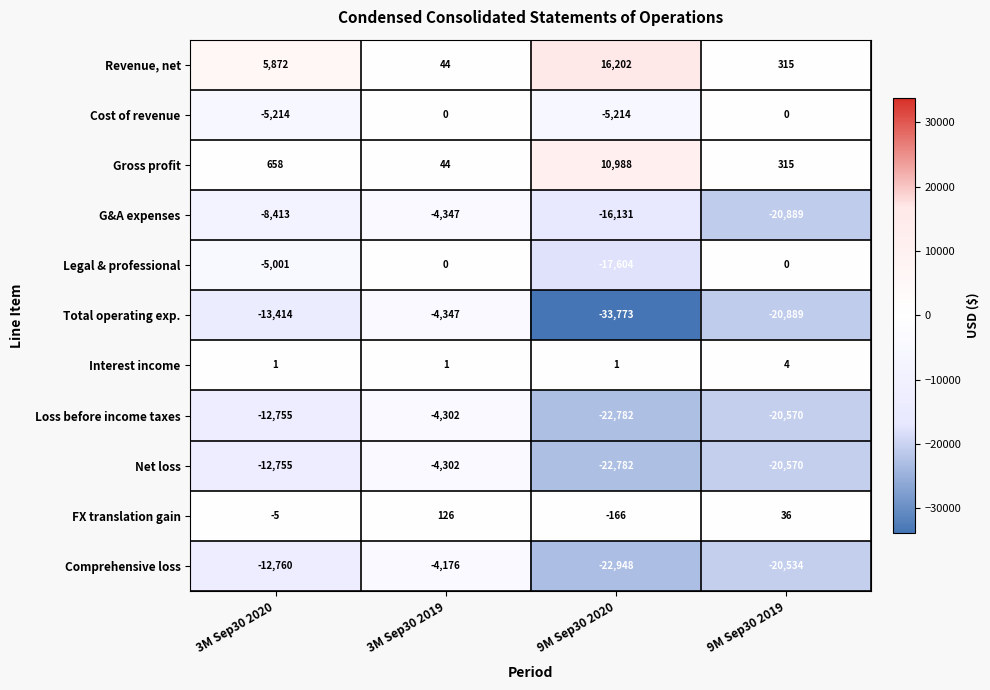

What is the spread (max minus min) of values at 9M Sep30 2019?

21204